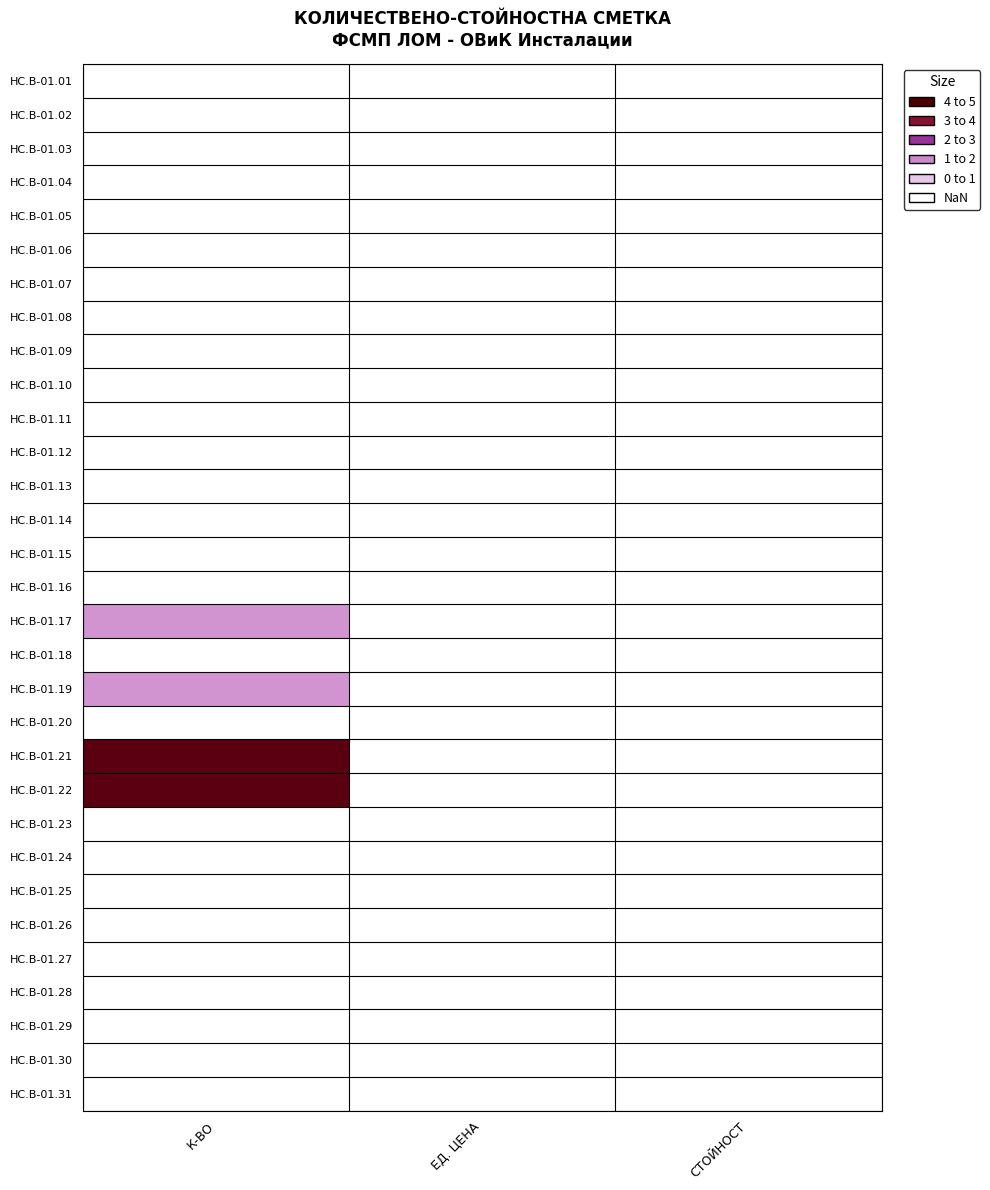

Reading left to right, transcribe all the data shown in this chart.

HC.B-01.01: К-ВО=0	ЕД. ЦЕНА=0	СТОЙНОСТ=0
HC.B-01.02: К-ВО=0	ЕД. ЦЕНА=0	СТОЙНОСТ=0
HC.B-01.03: К-ВО=0	ЕД. ЦЕНА=0	СТОЙНОСТ=0
HC.B-01.04: К-ВО=0	ЕД. ЦЕНА=0	СТОЙНОСТ=0
HC.B-01.05: К-ВО=0	ЕД. ЦЕНА=0	СТОЙНОСТ=0
HC.B-01.06: К-ВО=0	ЕД. ЦЕНА=0	СТОЙНОСТ=0
HC.B-01.07: К-ВО=0	ЕД. ЦЕНА=0	СТОЙНОСТ=0
HC.B-01.08: К-ВО=0	ЕД. ЦЕНА=0	СТОЙНОСТ=0
HC.B-01.09: К-ВО=0	ЕД. ЦЕНА=0	СТОЙНОСТ=0
HC.B-01.10: К-ВО=0	ЕД. ЦЕНА=0	СТОЙНОСТ=0
HC.B-01.11: К-ВО=0	ЕД. ЦЕНА=0	СТОЙНОСТ=0
HC.B-01.12: К-ВО=0	ЕД. ЦЕНА=0	СТОЙНОСТ=0
HC.B-01.13: К-ВО=0	ЕД. ЦЕНА=0	СТОЙНОСТ=0
HC.B-01.14: К-ВО=0	ЕД. ЦЕНА=0	СТОЙНОСТ=0
HC.B-01.15: К-ВО=0	ЕД. ЦЕНА=0	СТОЙНОСТ=0
HC.B-01.16: К-ВО=0	ЕД. ЦЕНА=0	СТОЙНОСТ=0
HC.B-01.17: К-ВО=1	ЕД. ЦЕНА=0	СТОЙНОСТ=0
HC.B-01.18: К-ВО=0	ЕД. ЦЕНА=0	СТОЙНОСТ=0
HC.B-01.19: К-ВО=1	ЕД. ЦЕНА=0	СТОЙНОСТ=0
HC.B-01.20: К-ВО=0	ЕД. ЦЕНА=0	СТОЙНОСТ=0
HC.B-01.21: К-ВО=5	ЕД. ЦЕНА=0	СТОЙНОСТ=0
HC.B-01.22: К-ВО=5	ЕД. ЦЕНА=0	СТОЙНОСТ=0
HC.B-01.23: К-ВО=0	ЕД. ЦЕНА=0	СТОЙНОСТ=0
HC.B-01.24: К-ВО=0	ЕД. ЦЕНА=0	СТОЙНОСТ=0
HC.B-01.25: К-ВО=0	ЕД. ЦЕНА=0	СТОЙНОСТ=0
HC.B-01.26: К-ВО=0	ЕД. ЦЕНА=0	СТОЙНОСТ=0
HC.B-01.27: К-ВО=0	ЕД. ЦЕНА=0	СТОЙНОСТ=0
HC.B-01.28: К-ВО=0	ЕД. ЦЕНА=0	СТОЙНОСТ=0
HC.B-01.29: К-ВО=0	ЕД. ЦЕНА=0	СТОЙНОСТ=0
HC.B-01.30: К-ВО=0	ЕД. ЦЕНА=0	СТОЙНОСТ=0
HC.B-01.31: К-ВО=0	ЕД. ЦЕНА=0	СТОЙНОСТ=0